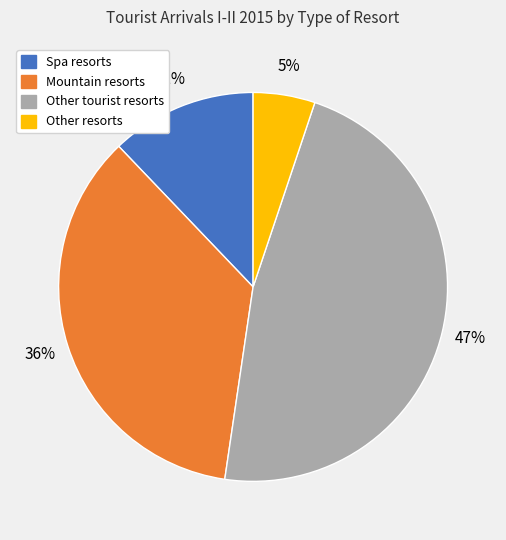

Which has a higher value, Other tourist resorts or Other resorts?

Other tourist resorts